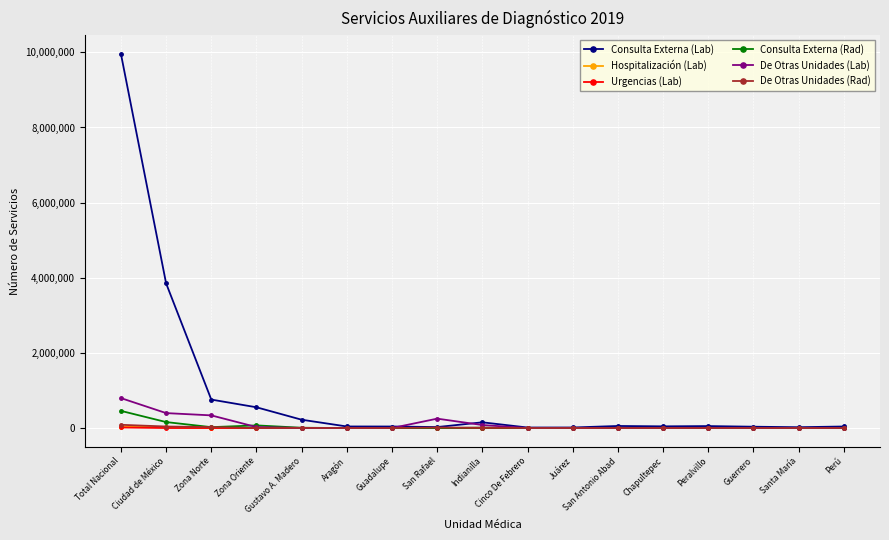

How many values in the De Otras Unidades (Rad) series exceed 0?

8